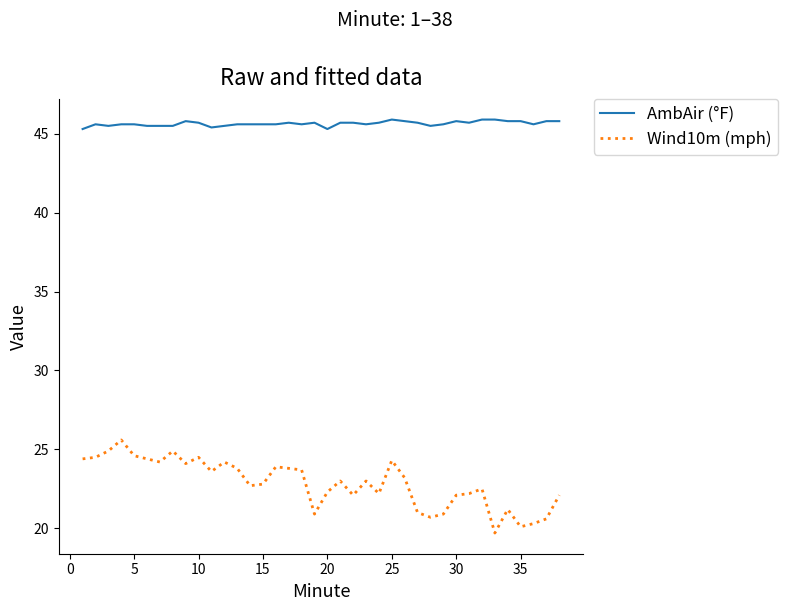

Rank the series by their maximum value, from lowest to highest.

Wind10m (mph), AmbAir (°F)